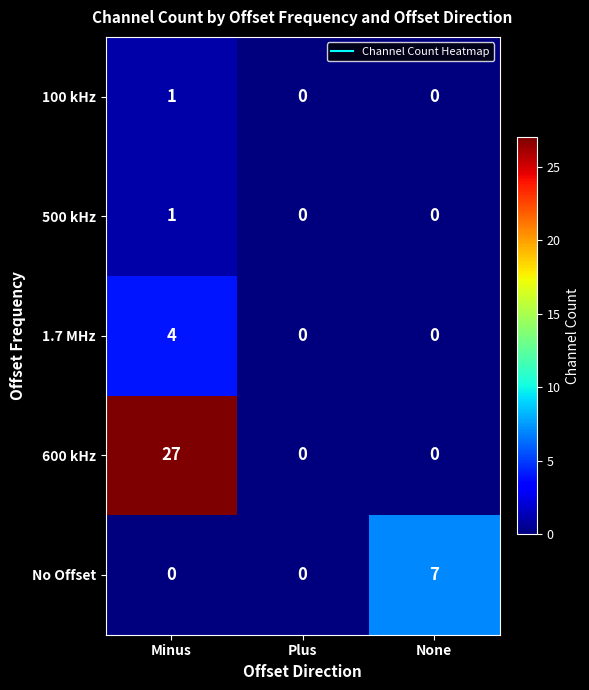

Which series has the widest spread of values?

600 kHz